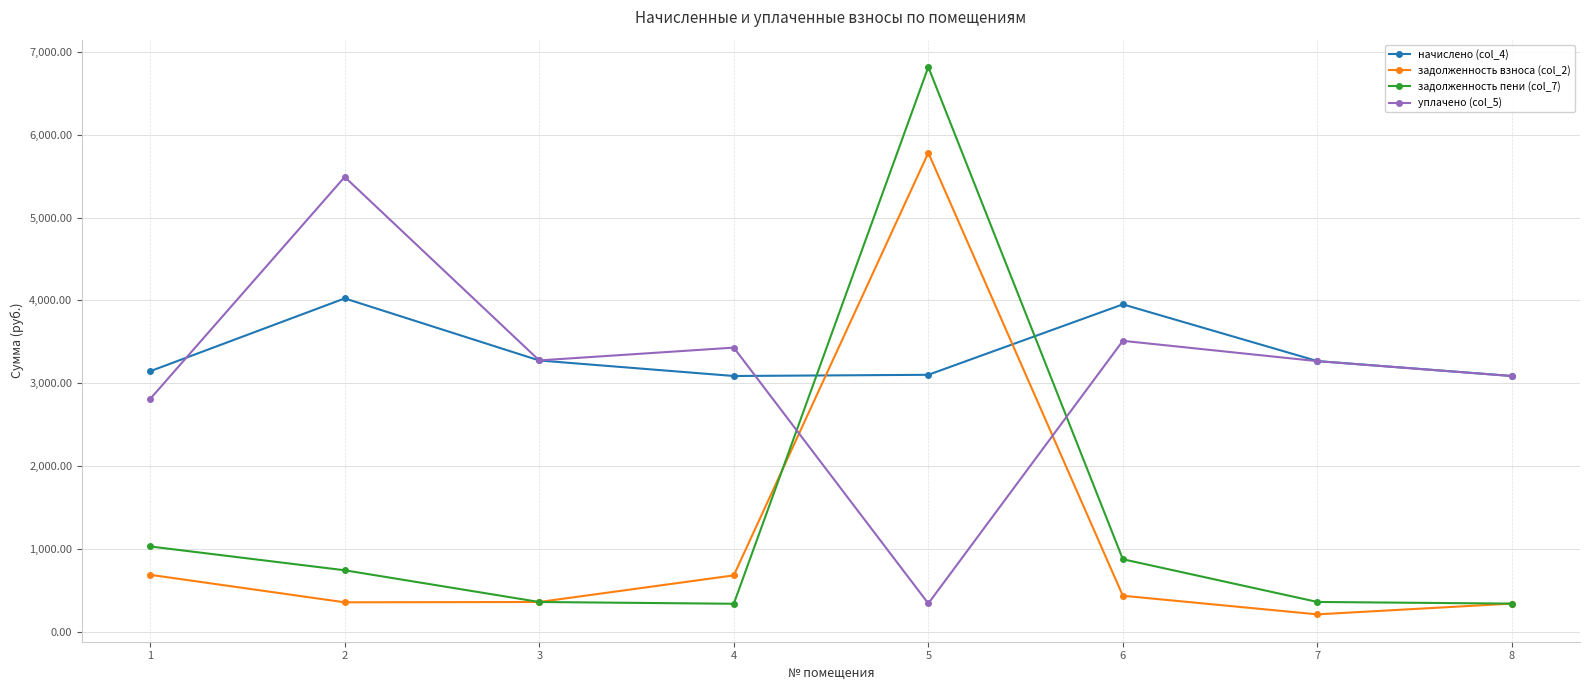

How many interior local valleys does the начислено (col_4) series have?

1